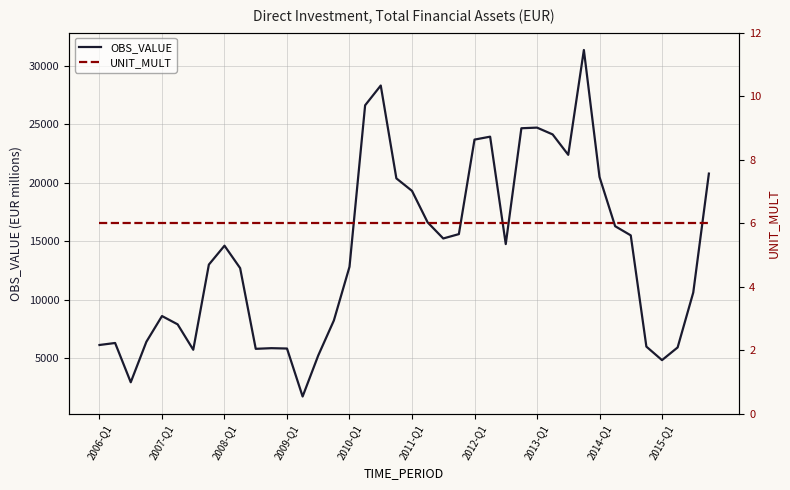

True or false: OBS_VALUE and UNIT_MULT cross at least once.

False